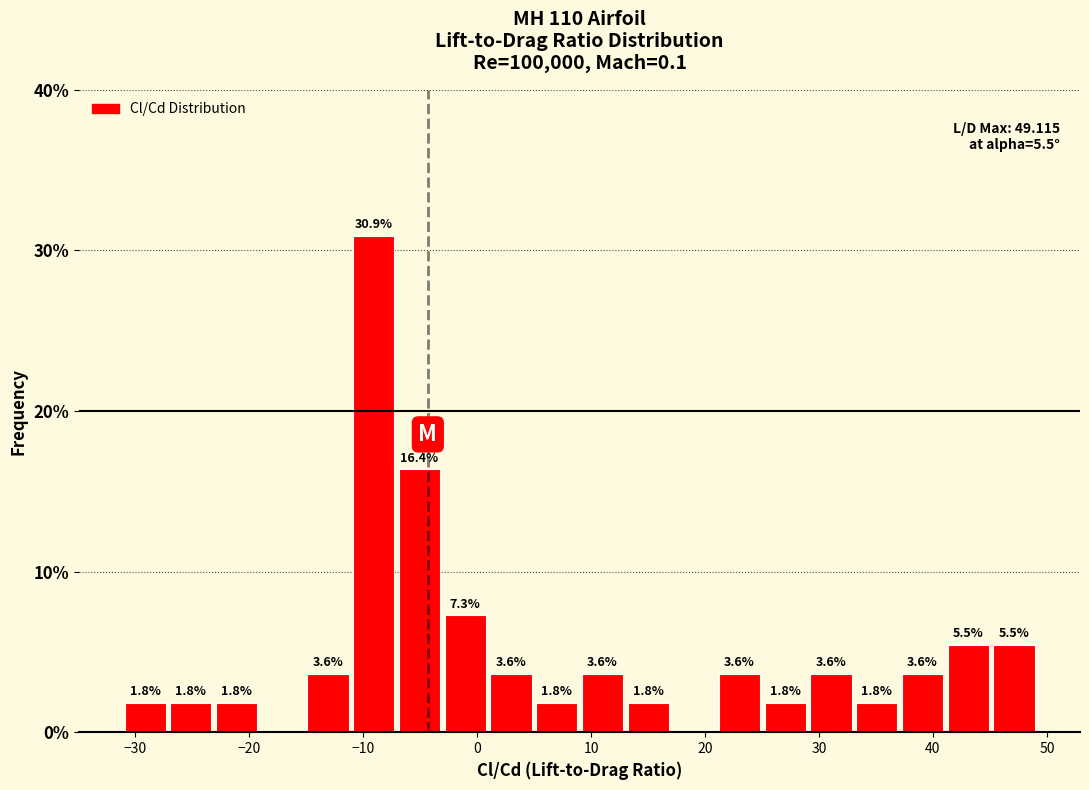

Over which range of the x-axis is the bar tallest?

-11 to -7